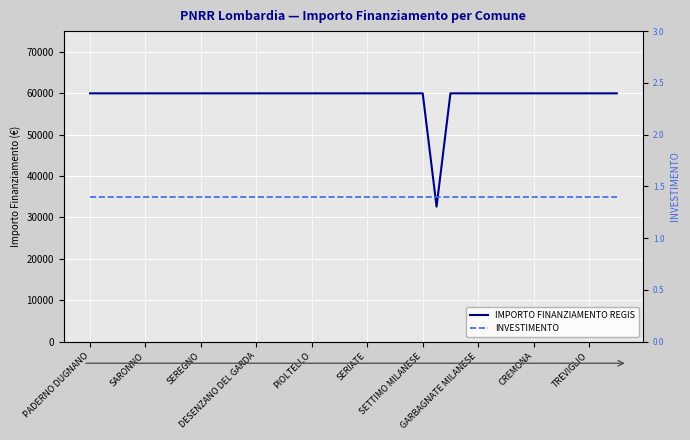

What is the total value across all series at TREVIGLIO?

59967.4